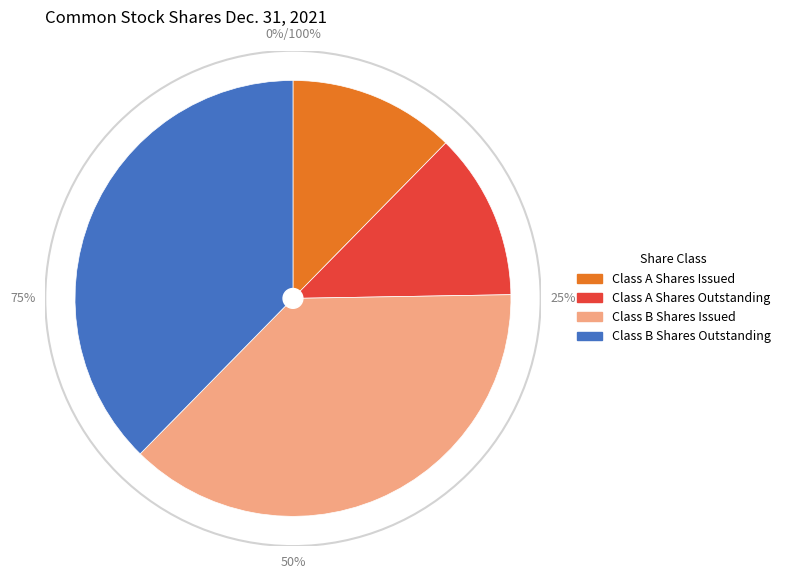

Does Class A Shares Outstanding account for over 50% of the chart?

No